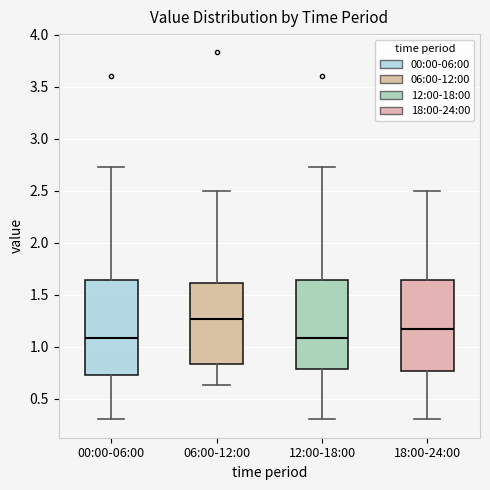

Reading left to right, read every box against the y-axis: the position of its median line, the range the box covers, and the ends of its whiskers. The values are not printed on the chart, so give them approximately, as read against the axis.

00:00-06:00: median 1.10, box 0.70 to 1.65, whiskers 0.30 to 2.75
06:00-12:00: median 1.25, box 0.85 to 1.60, whiskers 0.65 to 2.50
12:00-18:00: median 1.10, box 0.80 to 1.65, whiskers 0.30 to 2.75
18:00-24:00: median 1.15, box 0.75 to 1.65, whiskers 0.30 to 2.50